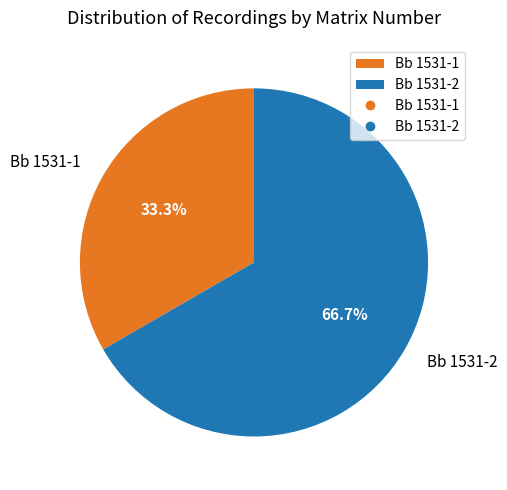

To the nearest percent, what portion does Bb 1531-2 represent?

67%